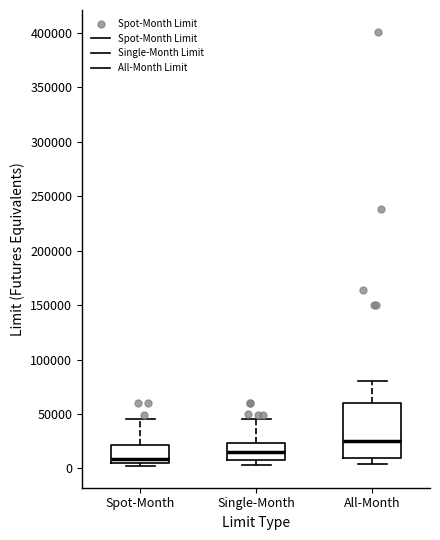

Comparing the boxes themselves (not the whiskers), which one is the tallest?

All-Month